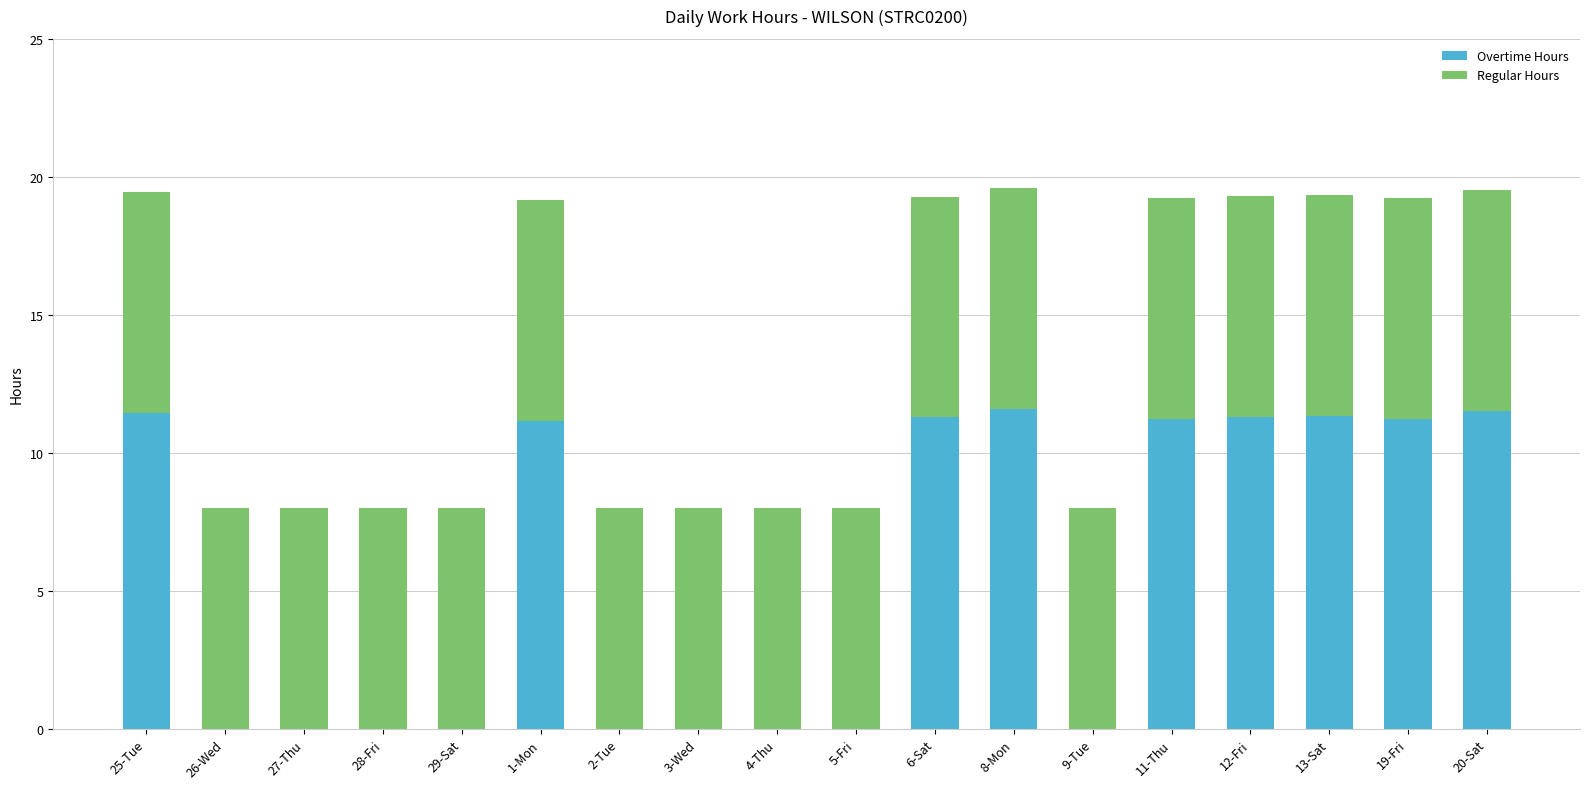

What is the sum of all Overtime Hours values?

102.1